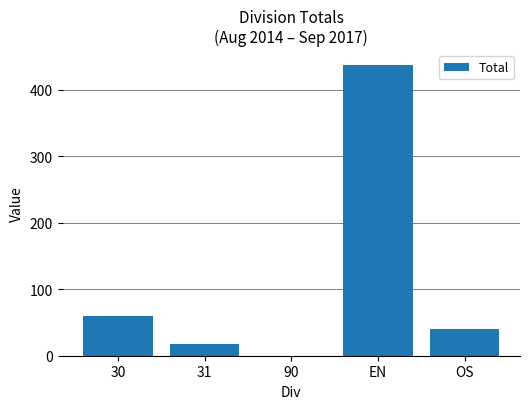

Count the number of values greater than 40.

3